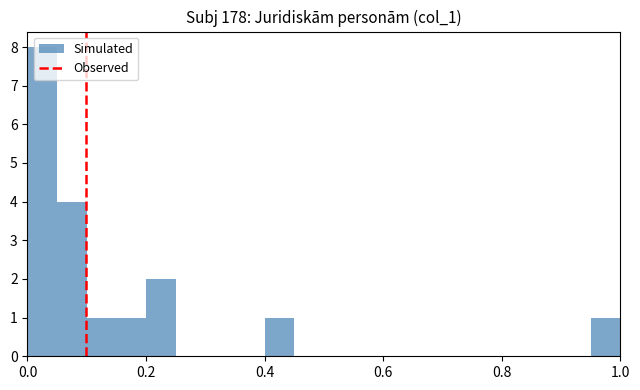

Around what value on the x-axis is the tallest bar? Give the approximate position of its centre, as read against the axis.

0.02